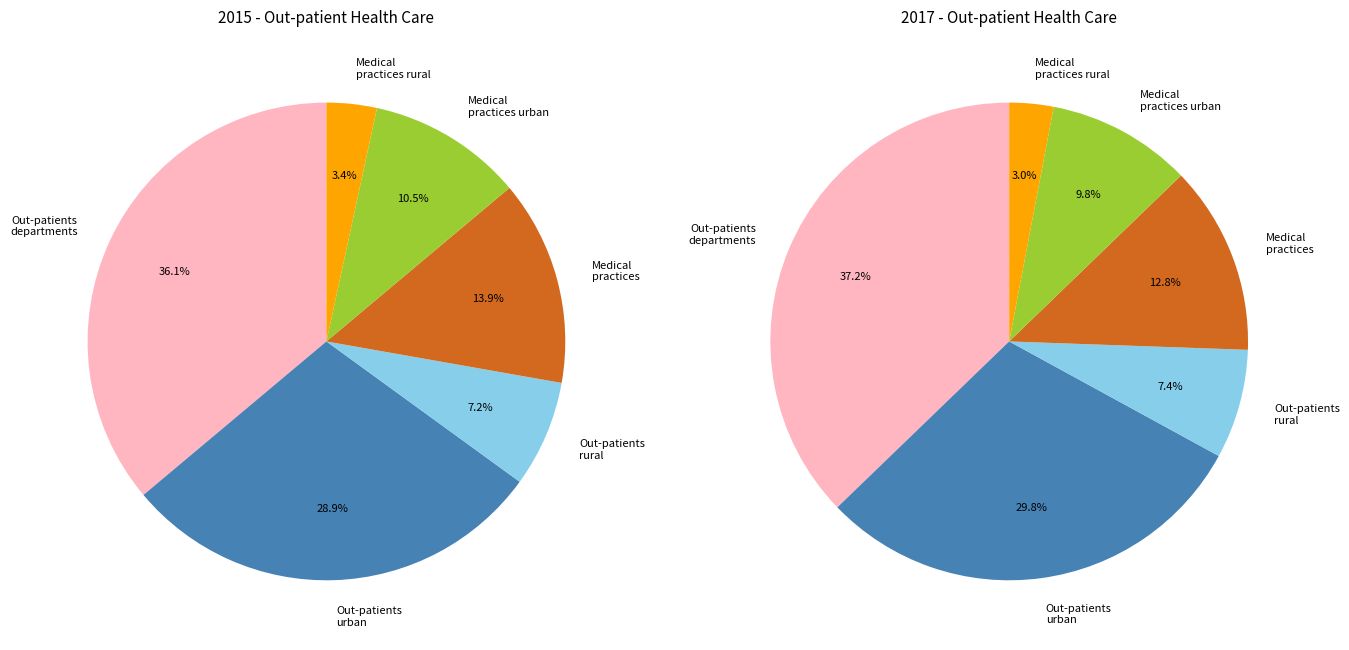

How many slices are in this pie chart?

6